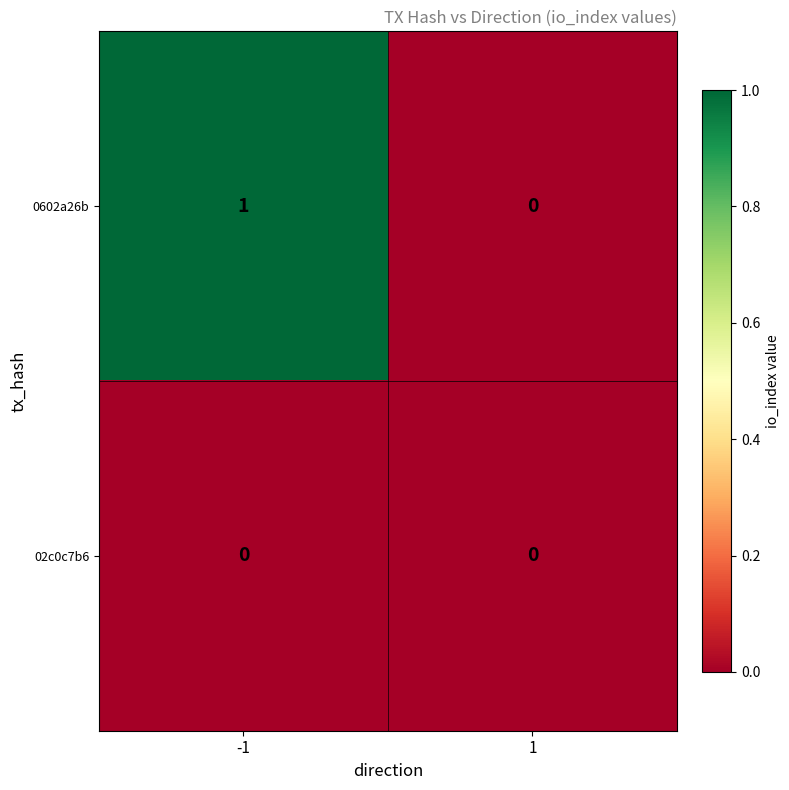

The 0602a26b series shows 1 at 1. True or false?

False